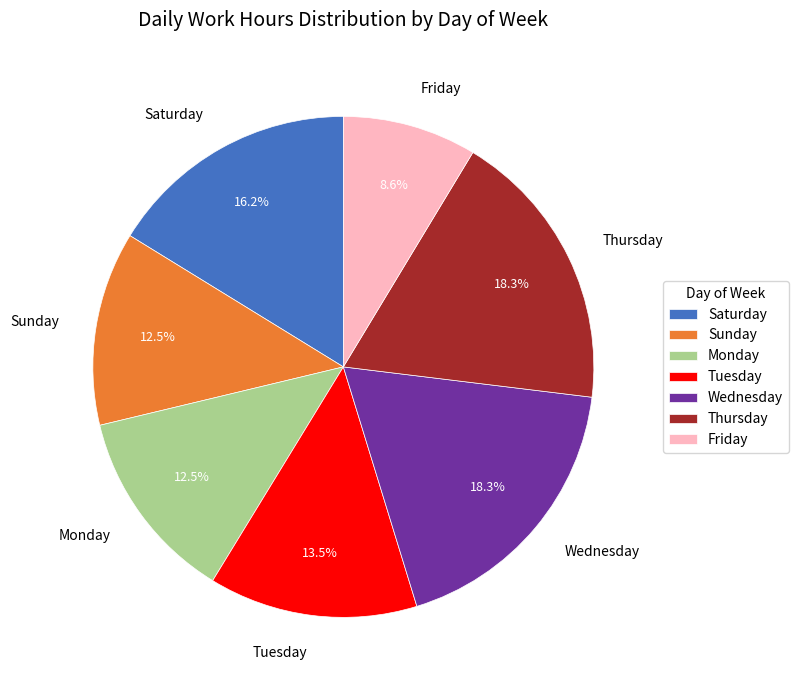

What percentage is NOT represented by Tuesday?

86.5%